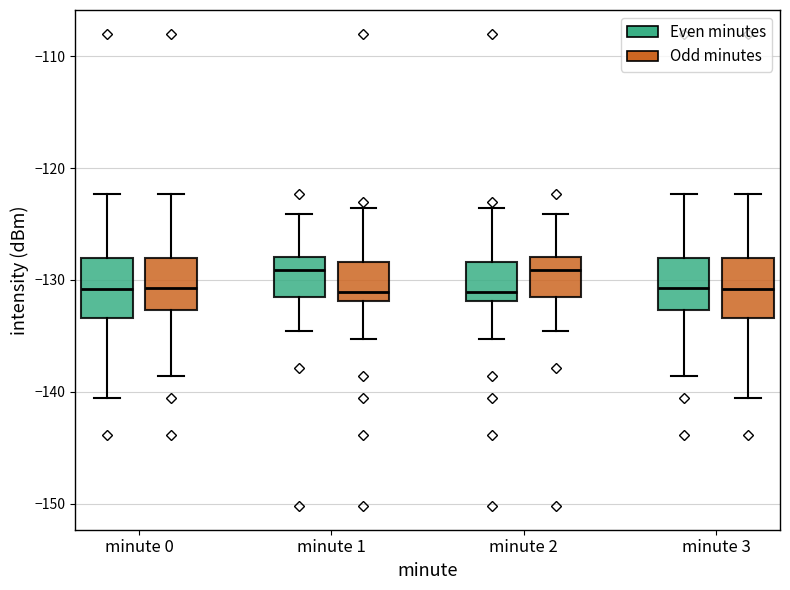

Where does the median line of the box for minute 0 (Odd minutes) sit on the y-axis? The values are not printed on the chart, so give them approximately, as read against the axis.

-131